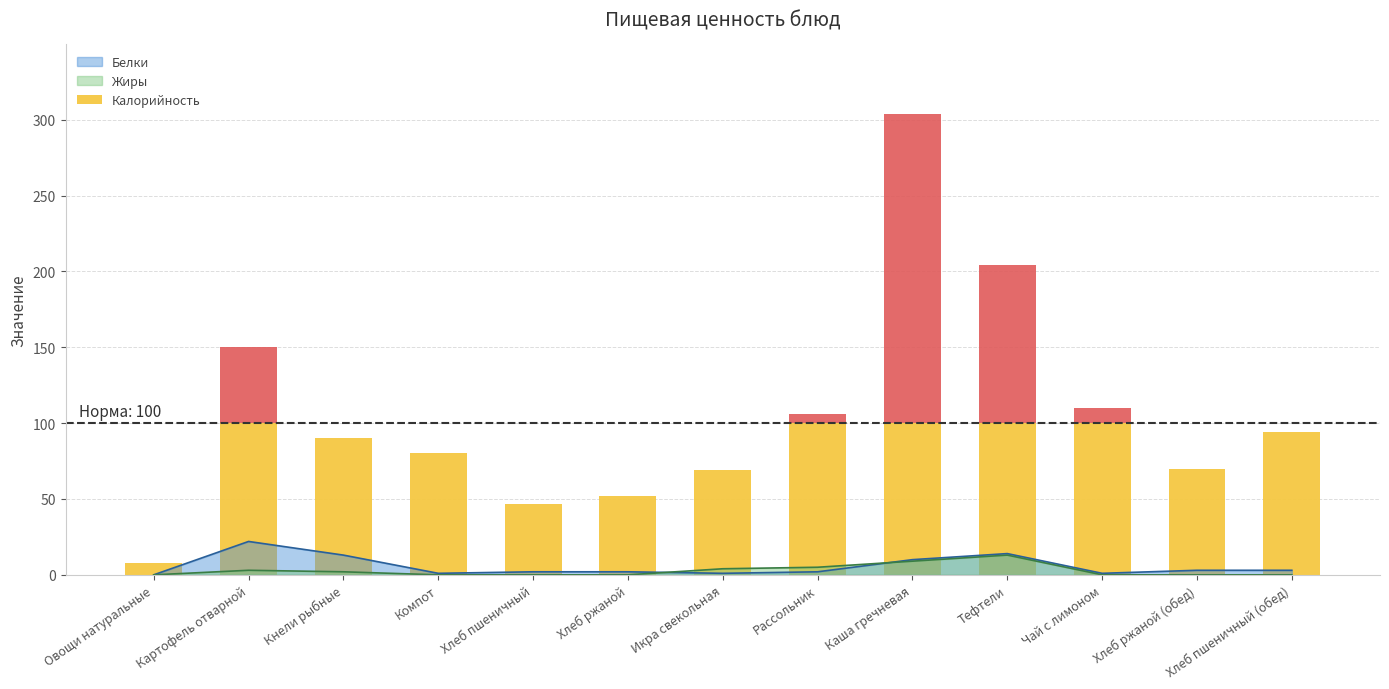

Which category has the lowest value in the Белки series?

Овощи натуральные